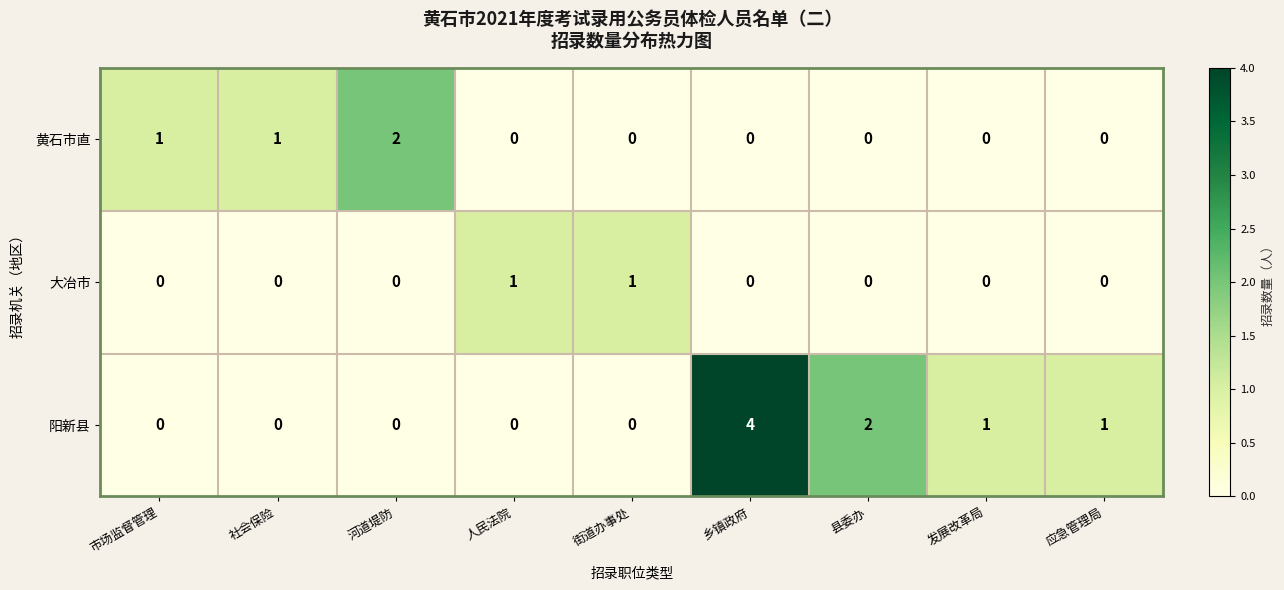

Rank the series by their maximum value, from lowest to highest.

大冶市, 黄石市直, 阳新县